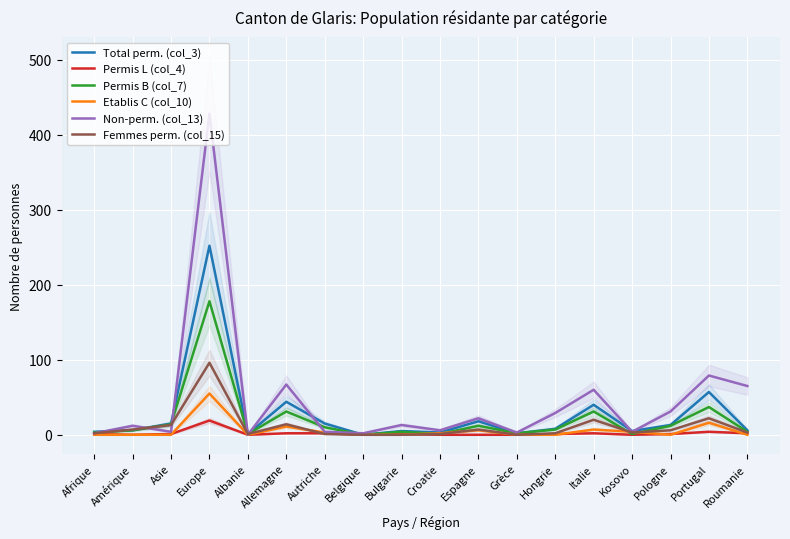

What is the label of the 15th point from the left?

Kosovo